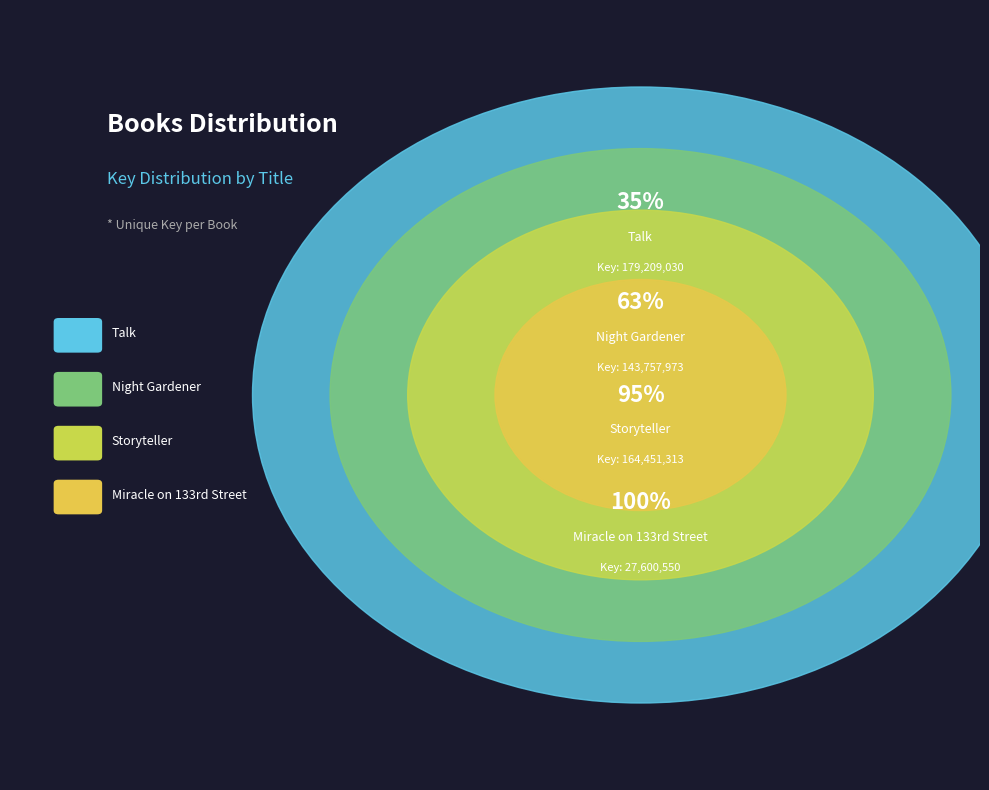

To the nearest percent, what is the combined percentage of Talk and Night Gardener?

63%